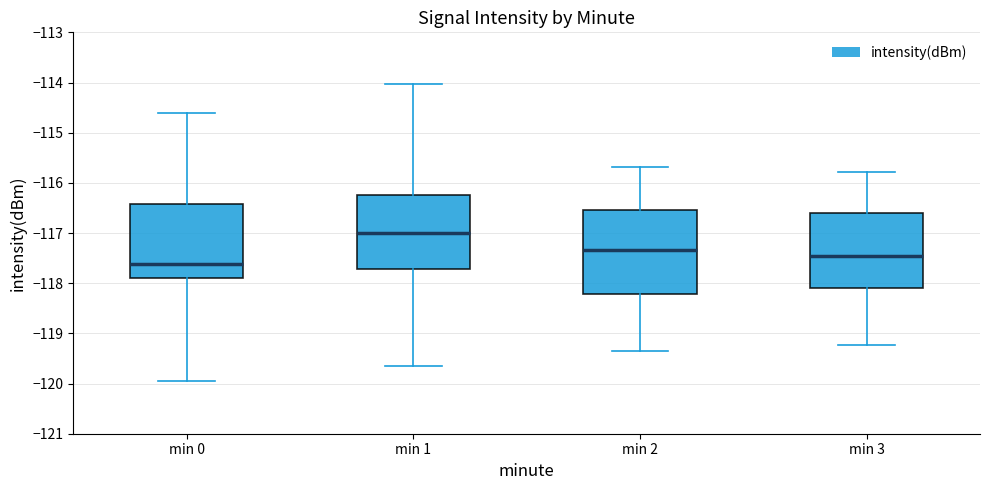

Reading left to right, transcribe this box plot: for each box, give where its median line is, the range the box spans, and where its two whiskers end, as read against the y-axis. The values are not printed on the chart, so give them approximately, as read against the axis.

min 0: median -117.6, box -117.9 to -116.4, whiskers -119.9 to -114.6
min 1: median -117.0, box -117.7 to -116.2, whiskers -119.7 to -114.0
min 2: median -117.3, box -118.2 to -116.5, whiskers -119.3 to -115.7
min 3: median -117.5, box -118.1 to -116.6, whiskers -119.2 to -115.8